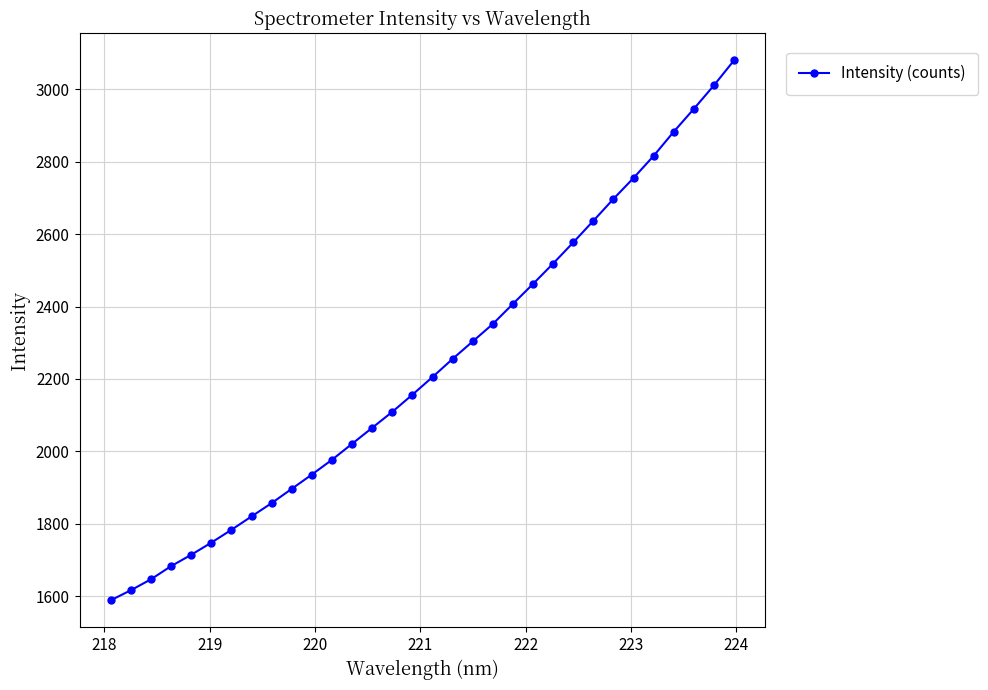

What is the smallest value displayed?

1588.6